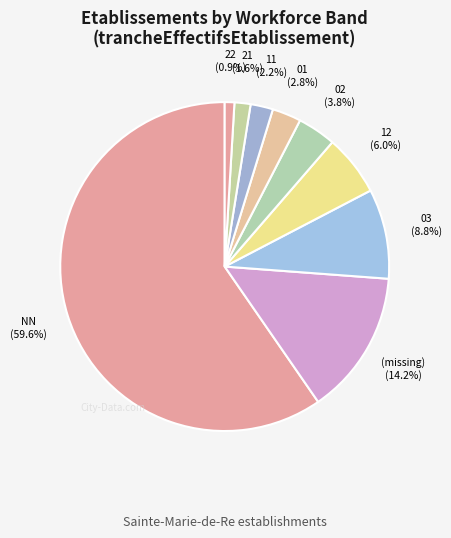

The 02 slice represents 20% of the pie. True or false?

False